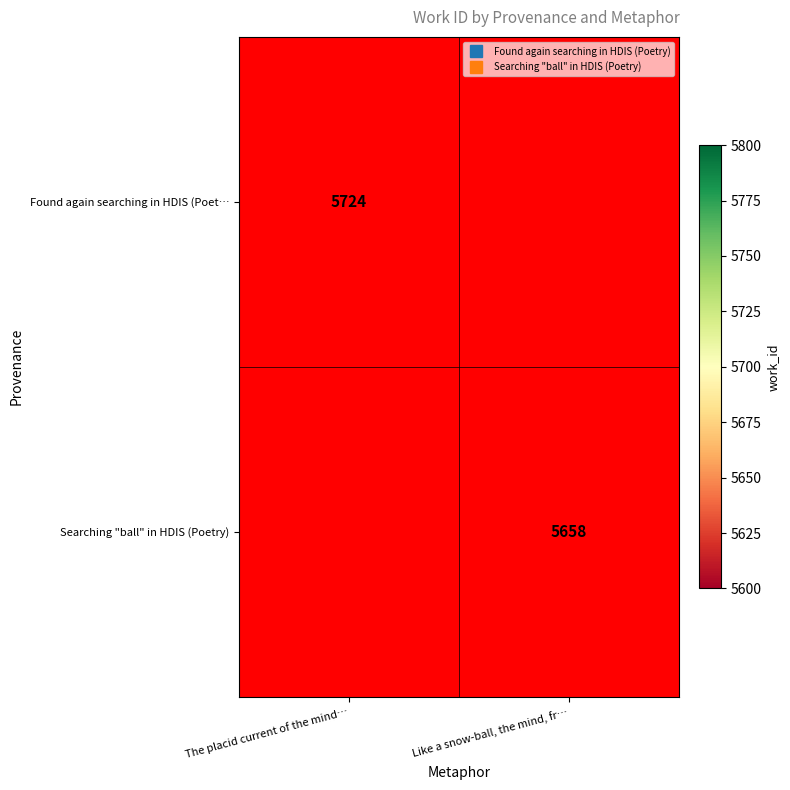

What is the sum of all Found again searching in HDIS (Poet… values?

5724